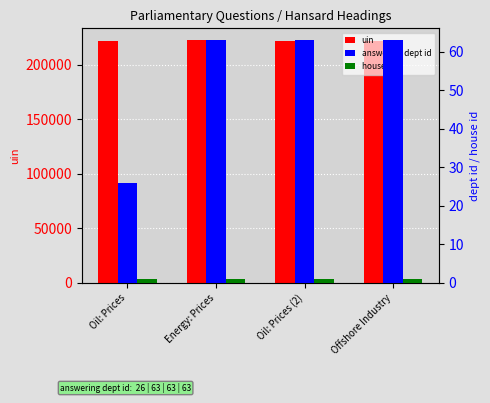

At which label is uin closest to 221989?

Oil: Prices